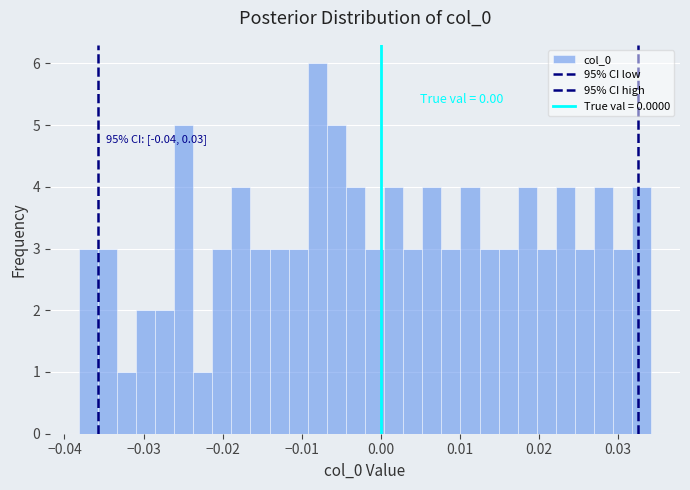

Around what value on the x-axis is the tallest bar? Give the approximate position of its centre, as read against the axis.

-0.008